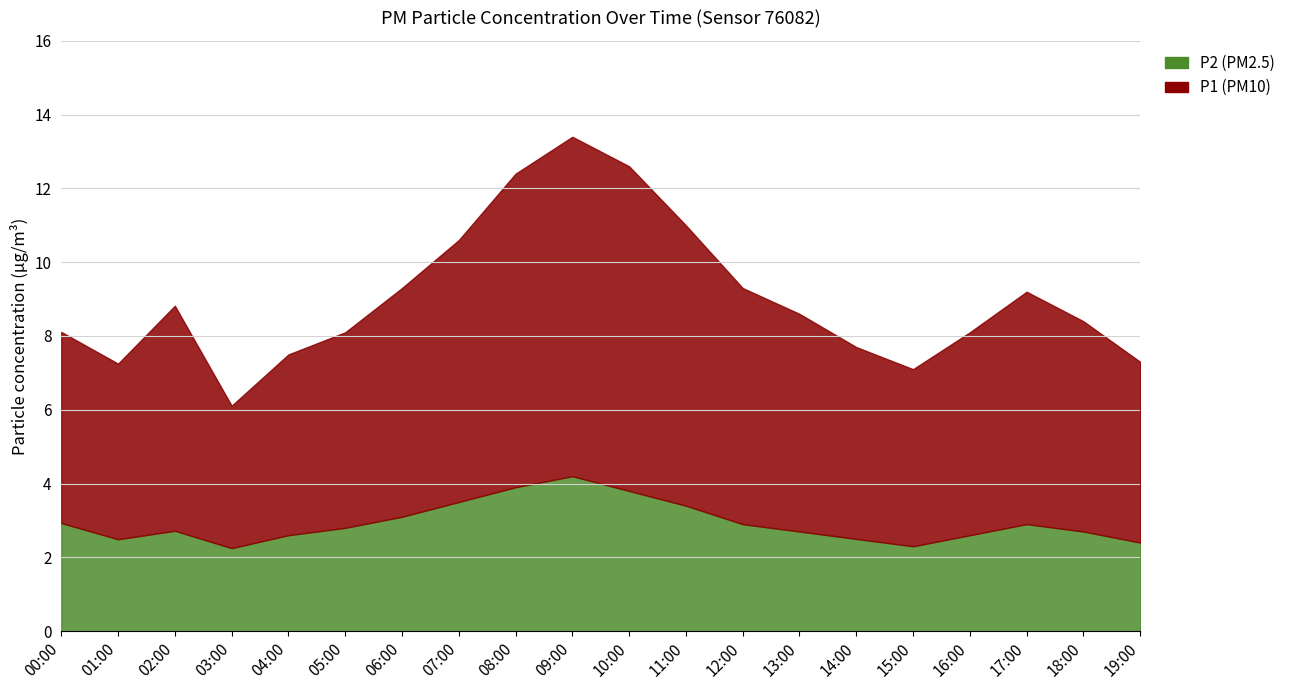

What is the label of the 8th point from the right?

12:00